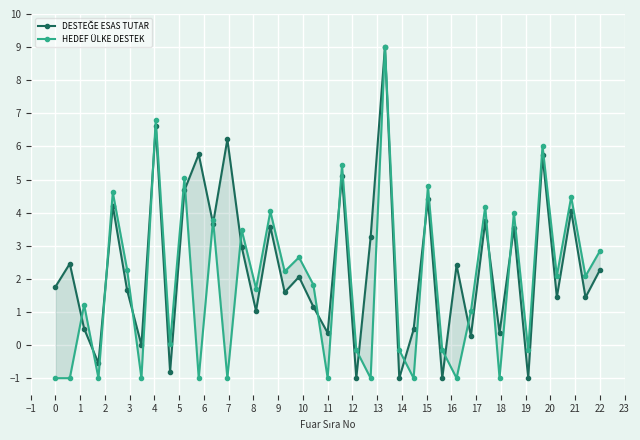

How many data points does each series have?

39